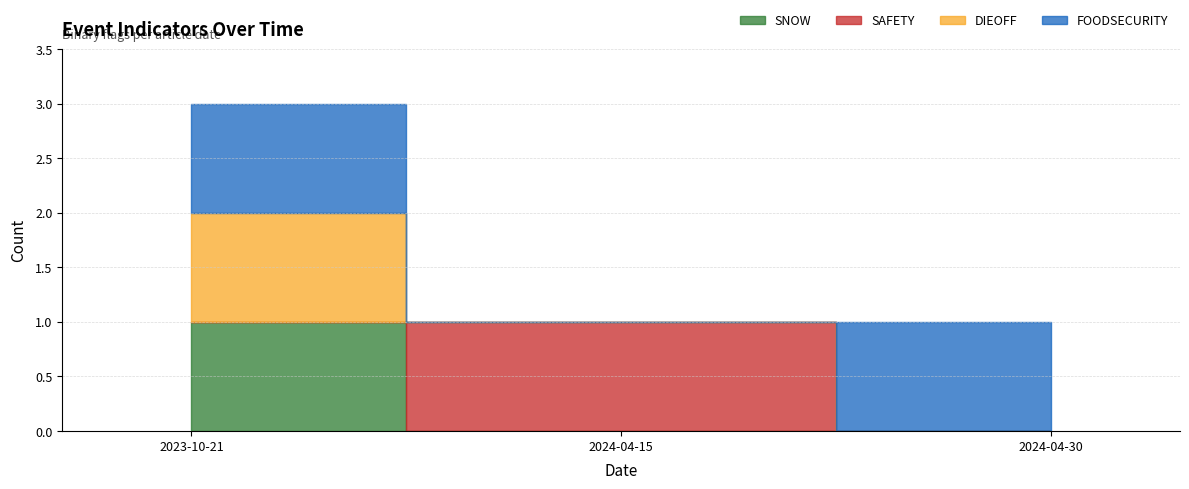

What is the difference between the SNOW values at 2024-04-15 and 2023-10-21?

1